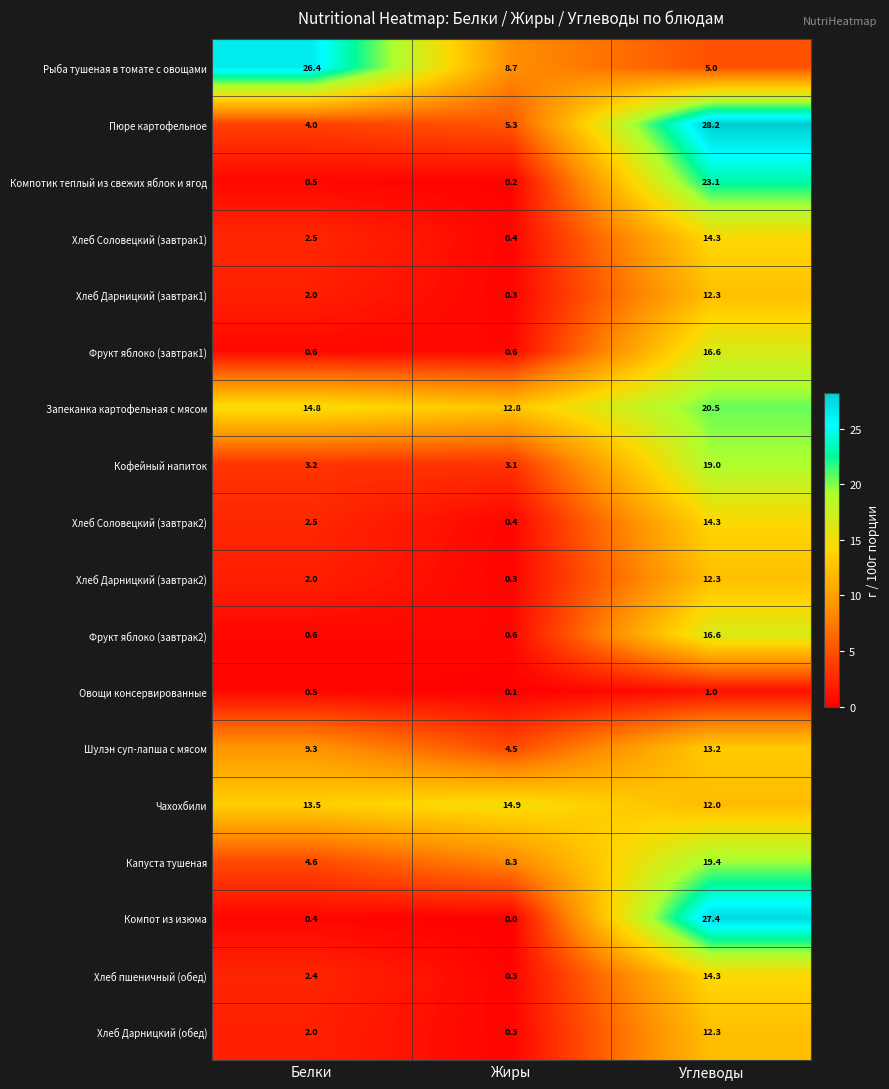

What is the minimum value for Капуста тушеная?

4.6